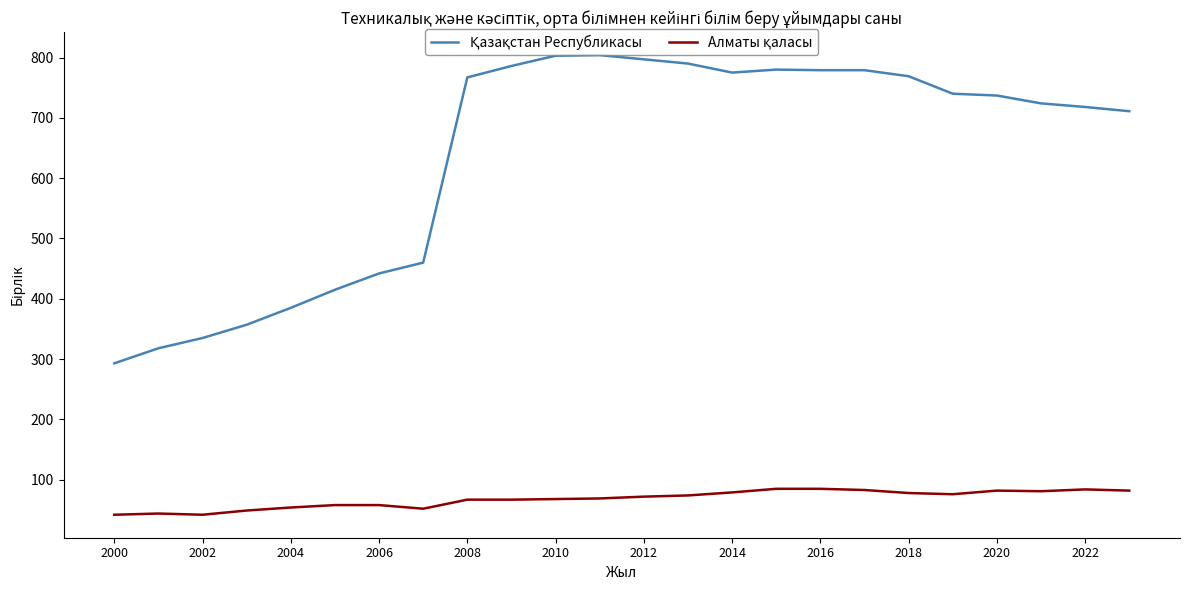

What is the maximum value shown in the chart?

804